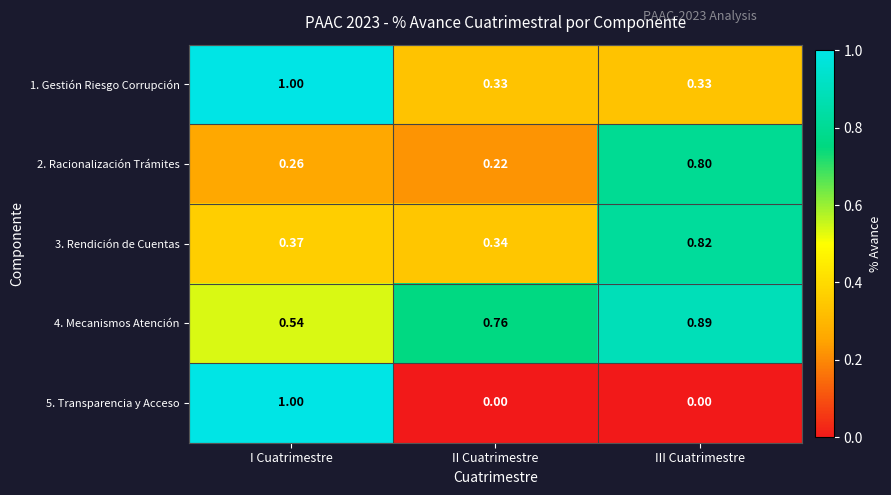

Is the value of 3. Rendición de Cuentas at I Cuatrimestre greater than the value of 4. Mecanismos Atención at III Cuatrimestre?

No